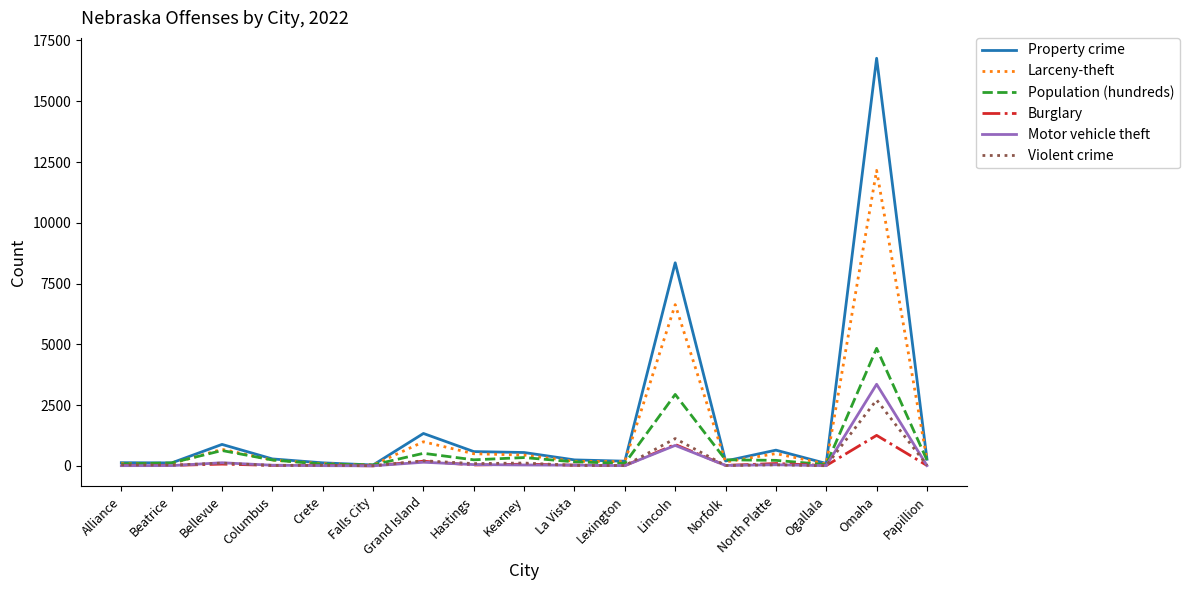

True or false: Violent crime has more than 0 points higher than both neighbors.

True